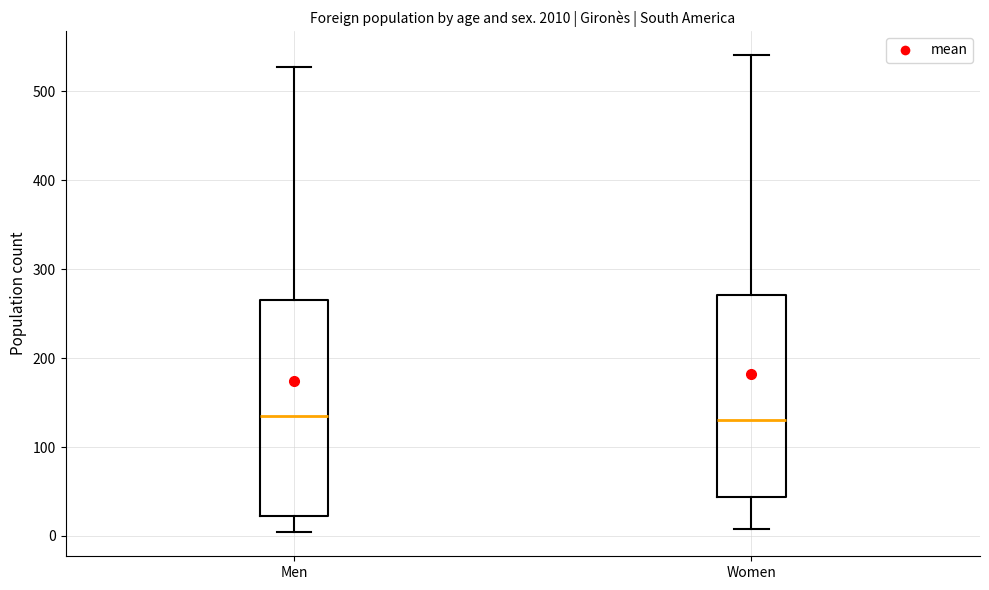

Reading left to right, transcribe this box plot: for each box, give where its median line is, the range the box spans, and where its two whiskers end, as read against the y-axis. The values are not printed on the chart, so give them approximately, as read against the axis.

Men: median 140, box 20 to 270, whiskers 0 to 530
Women: median 130, box 40 to 270, whiskers 10 to 540